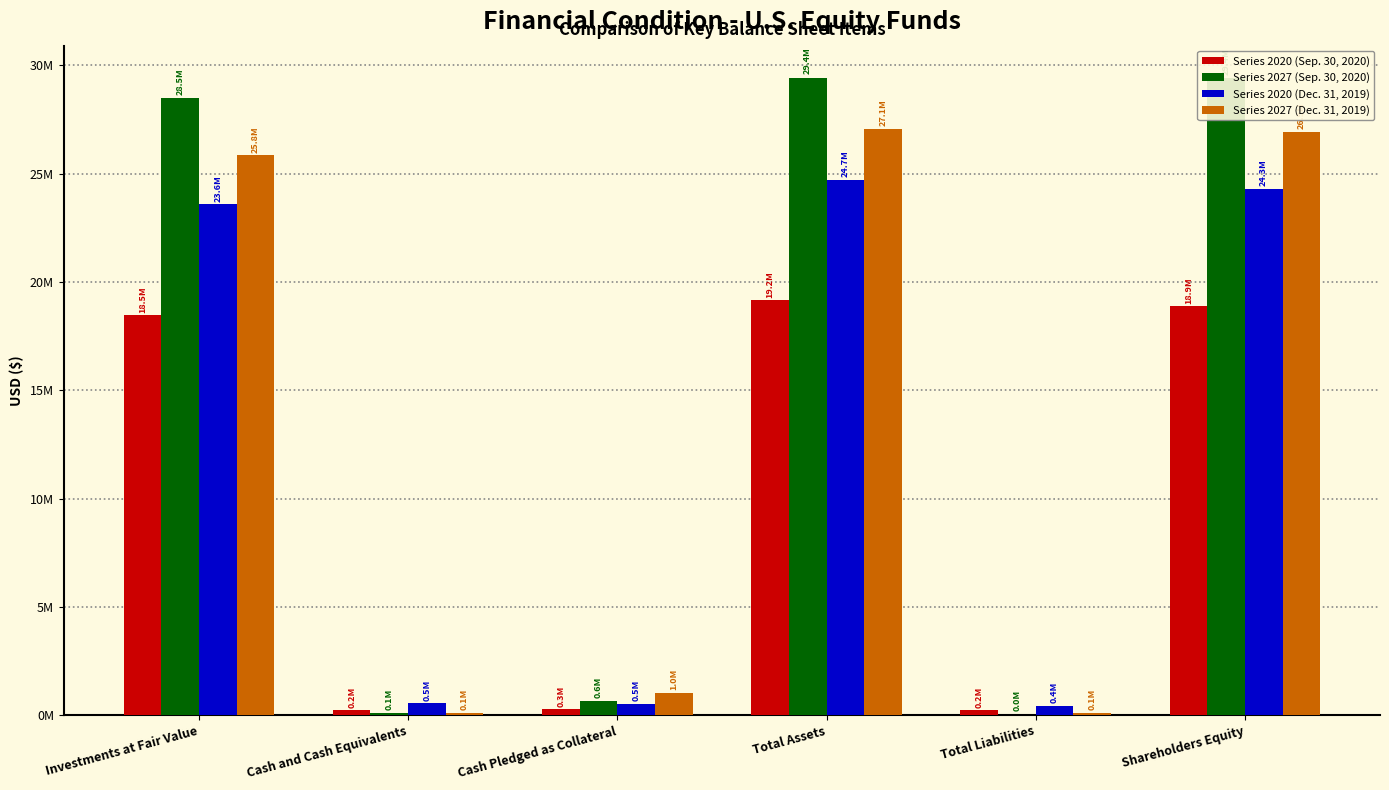

Does the chart contain stacked bars?

No